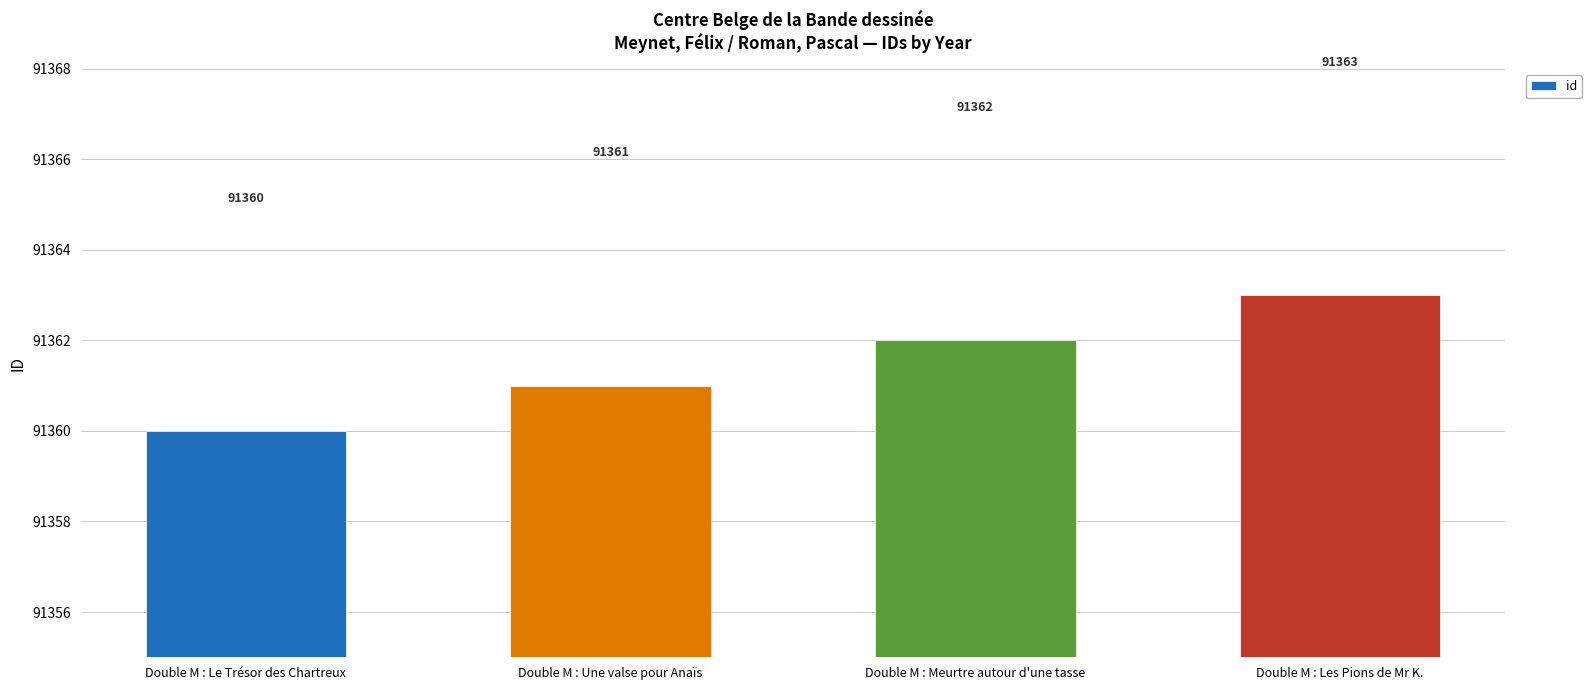

What position from the right is Double M : Les Pions de Mr K.?

1